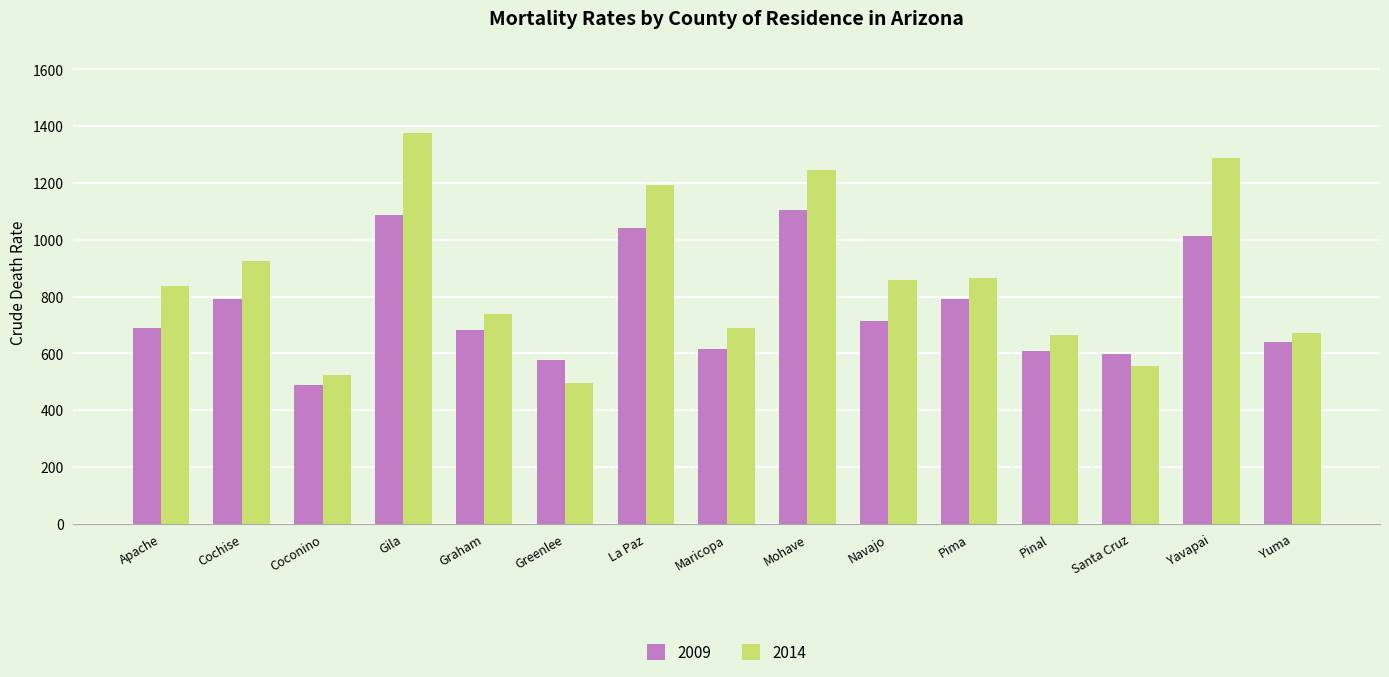

True or false: 2009 has a value of 1215.2 at Navajo.

False